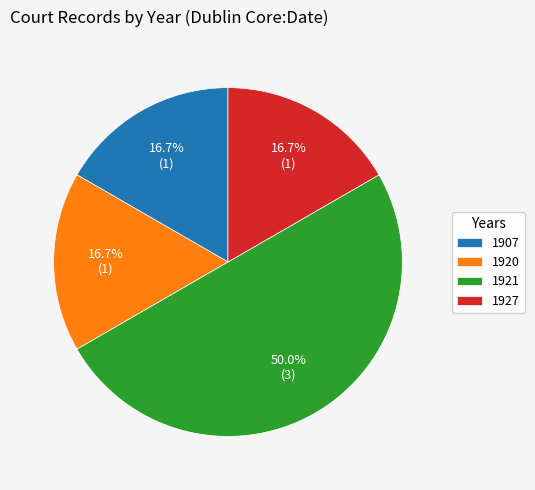

Does 1920 represent more than half of the total?

No